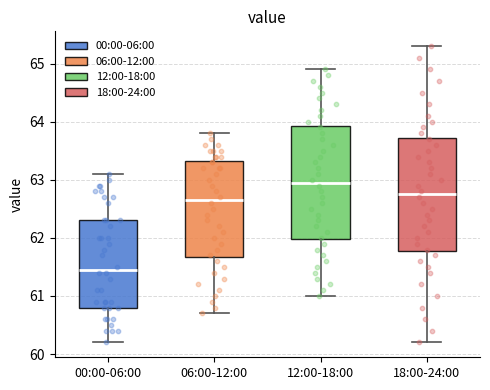

Reading left to right, read every box against the y-axis: the position of its median line, the range the box covers, and the ends of its whiskers. The values are not printed on the chart, so give them approximately, as read against the axis.

00:00-06:00: median 61.5, box 60.8 to 62.3, whiskers 60.2 to 63.1
06:00-12:00: median 62.7, box 61.7 to 63.3, whiskers 60.7 to 63.8
12:00-18:00: median 63.0, box 62.0 to 63.9, whiskers 61.0 to 64.9
18:00-24:00: median 62.8, box 61.8 to 63.7, whiskers 60.2 to 65.3